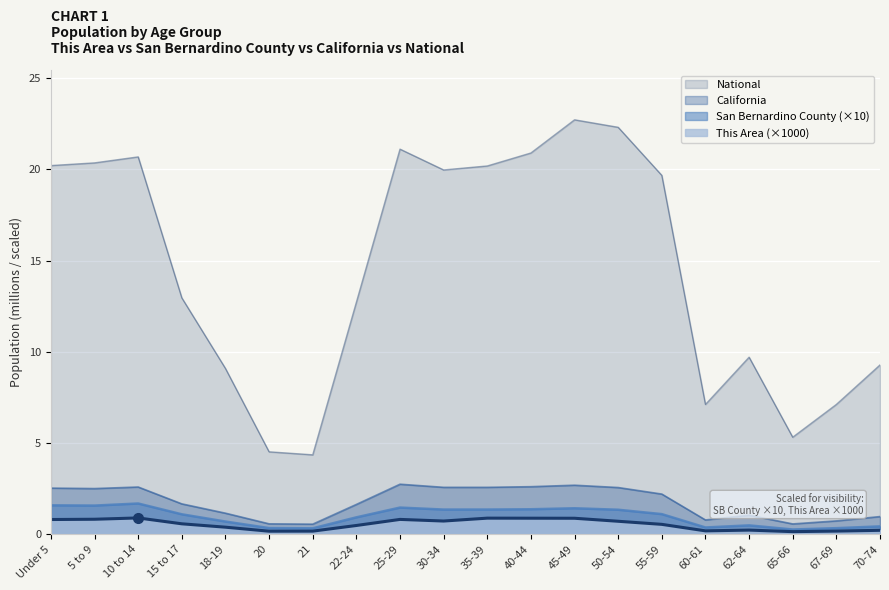

What is the lowest value of the San Bernardino County series?

0.3